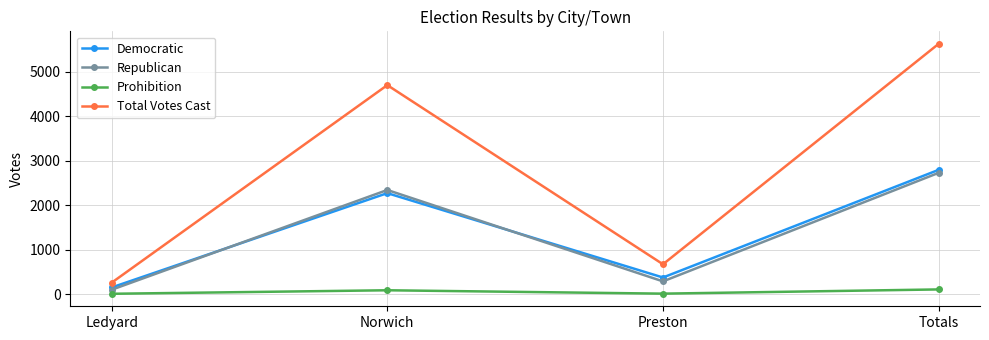

Rank the categories by Democratic value from lowest to highest.

Ledyard, Preston, Norwich, Totals